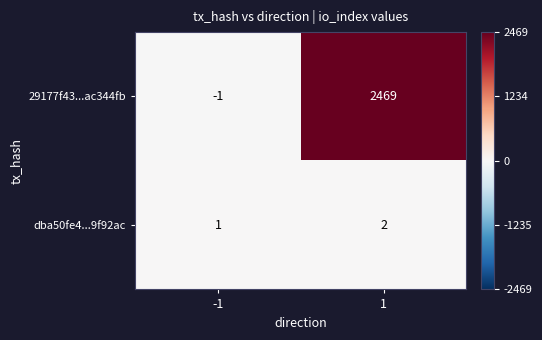

Which series has the largest total across all categories?

29177f43...ac344fb